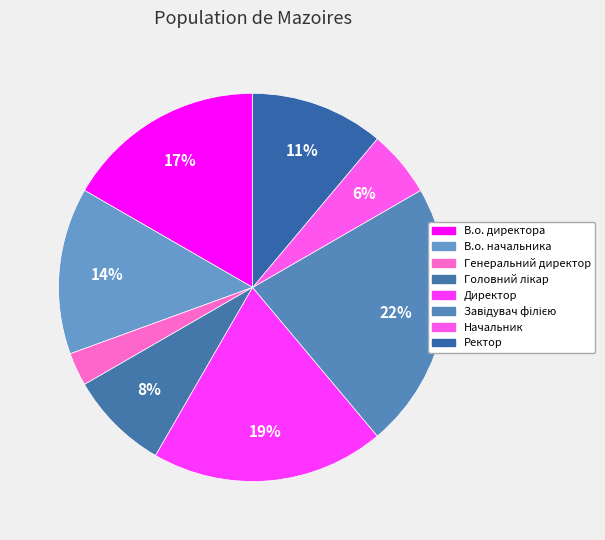

Does any single category account for the majority?

No